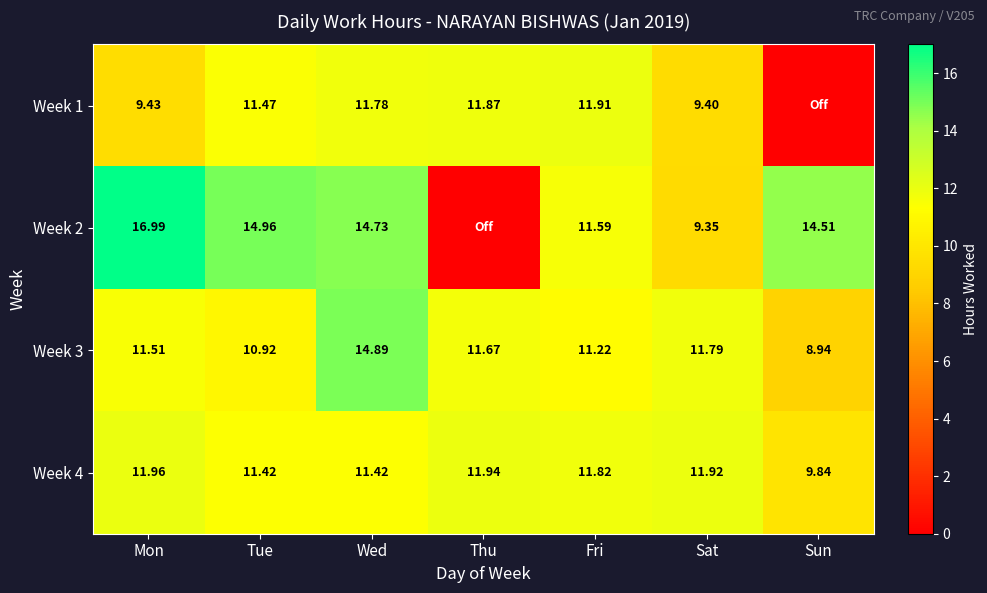

Which series changed the most between Mon and Tue?

Week 1